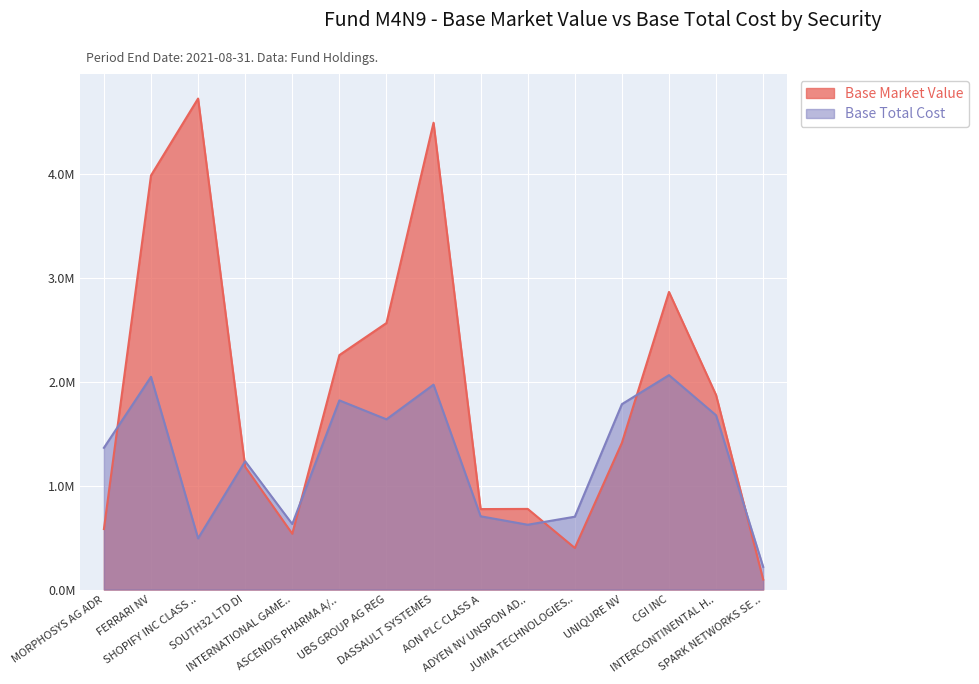

The Base Total Cost series shows 2.1 at CGI INC. True or false?

True